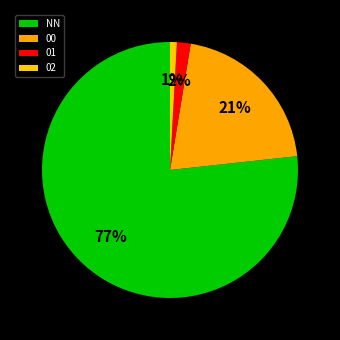

Rank the categories by value from lowest to highest.

02, 01, 00, NN